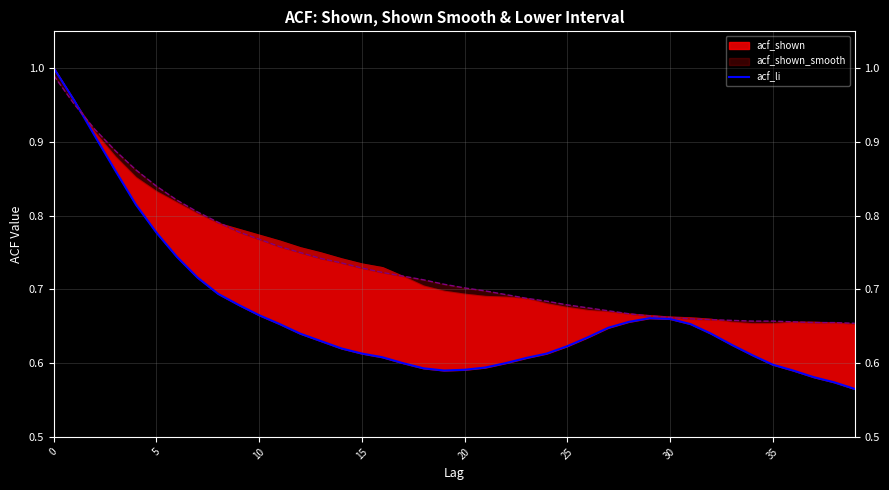

At which category does the data reach its first local valley?

19